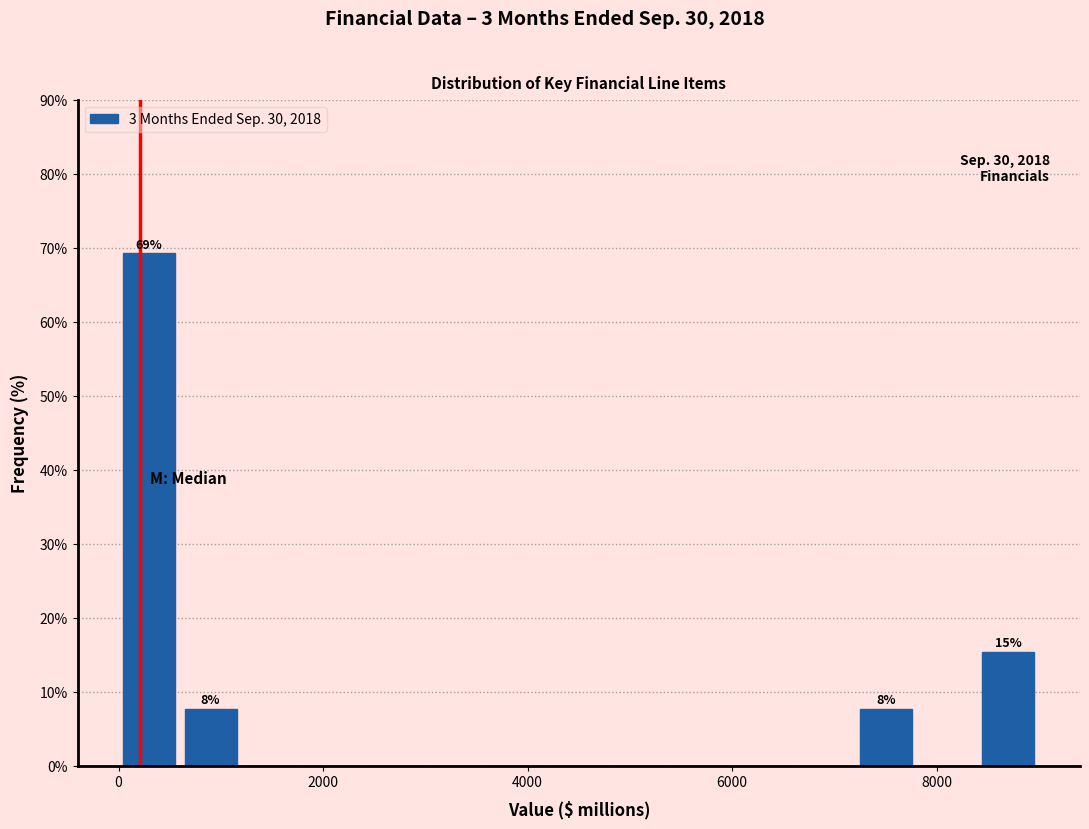

Around what value on the x-axis is the tallest bar? Give the approximate position of its centre, as read against the axis.

400